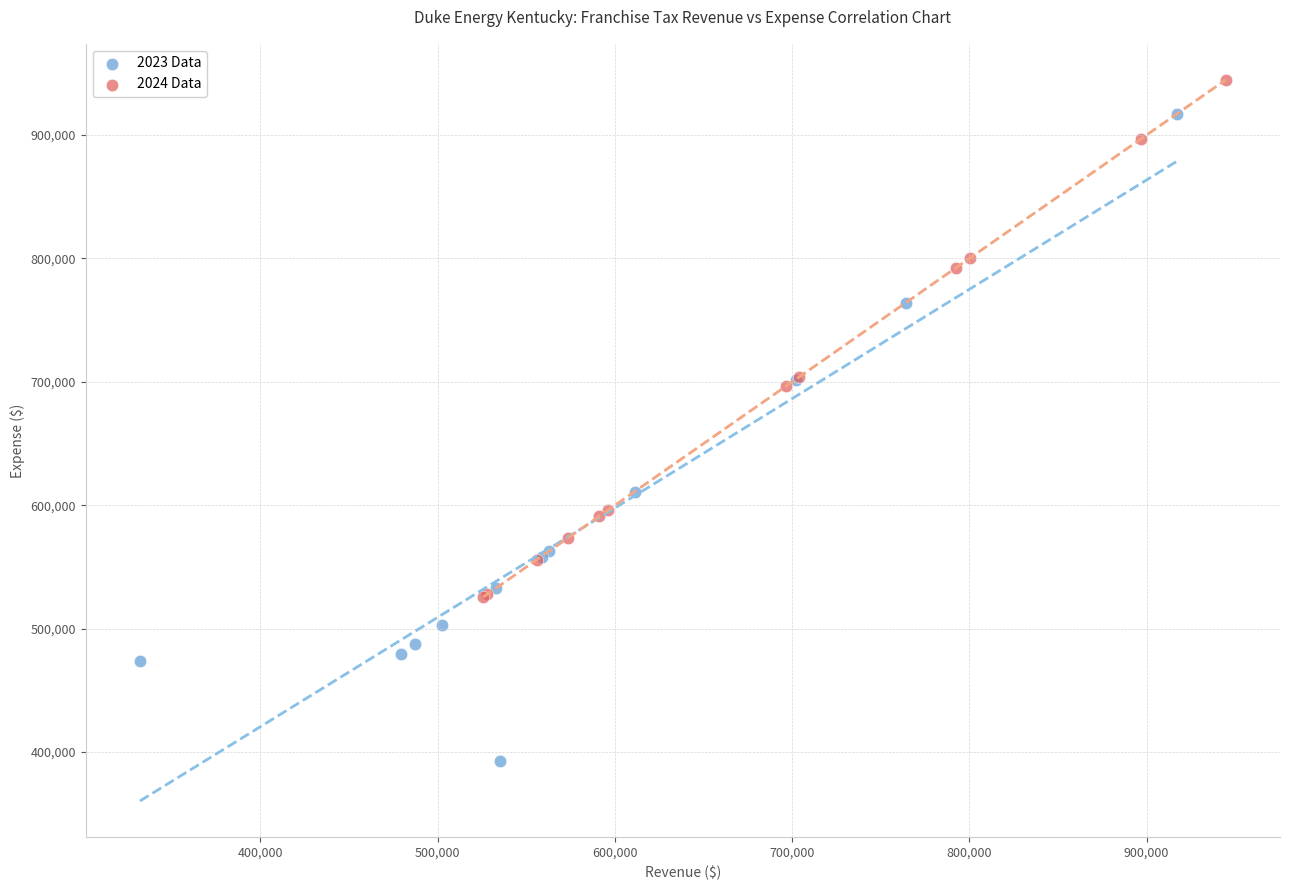

Which series contains the highest Y value?

2024 Data